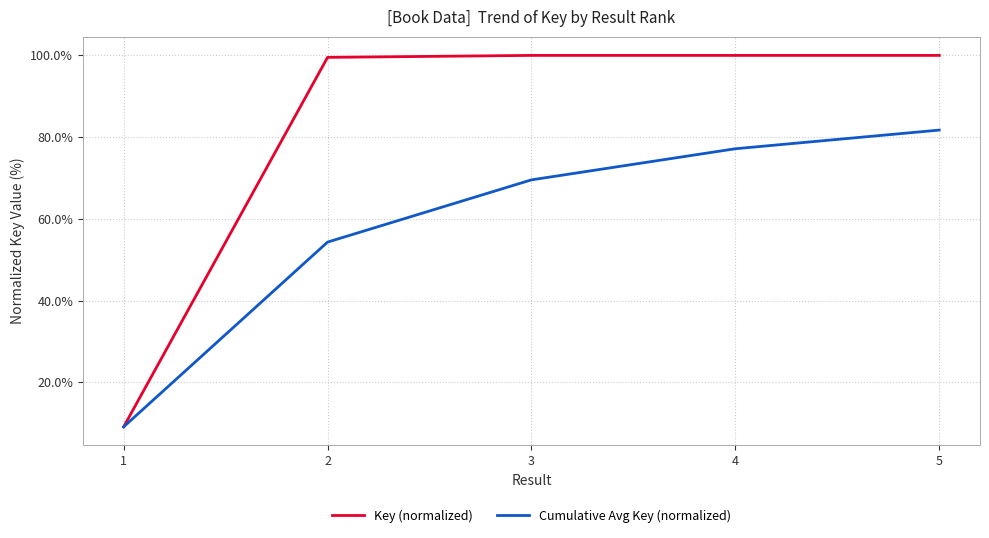

What is the smallest value displayed?

9.1